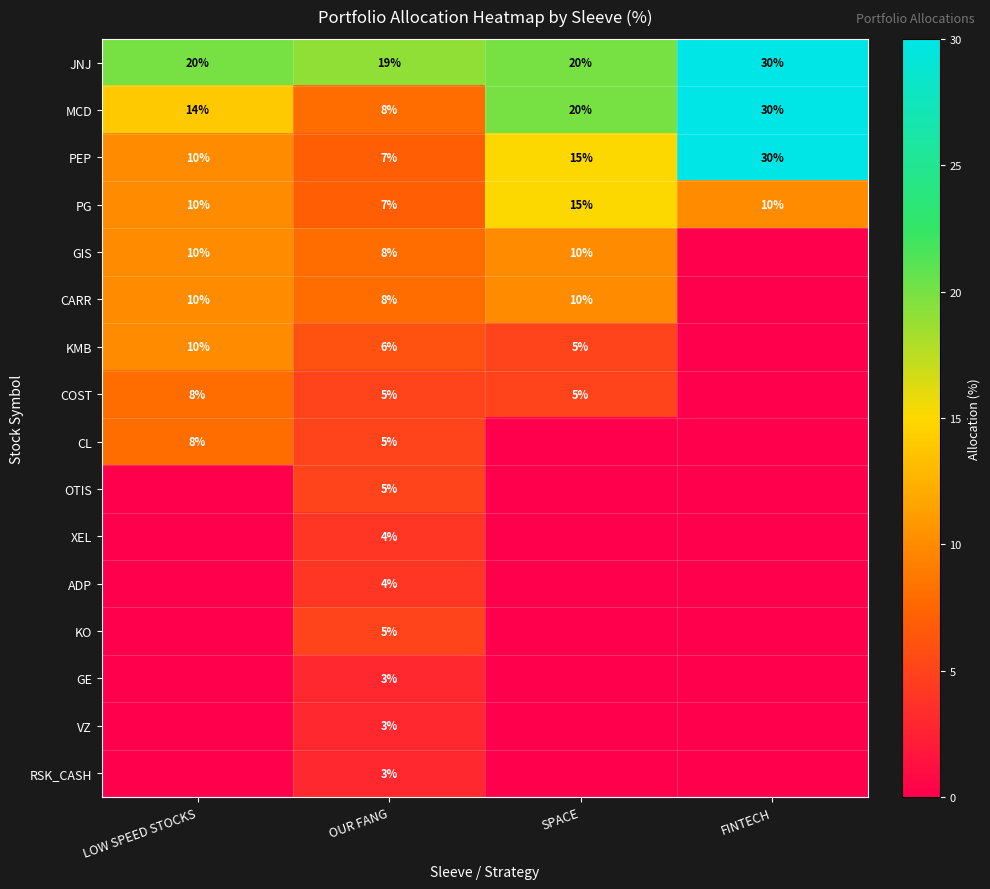

Which label corresponds to the largest value in the chart?

FINTECH